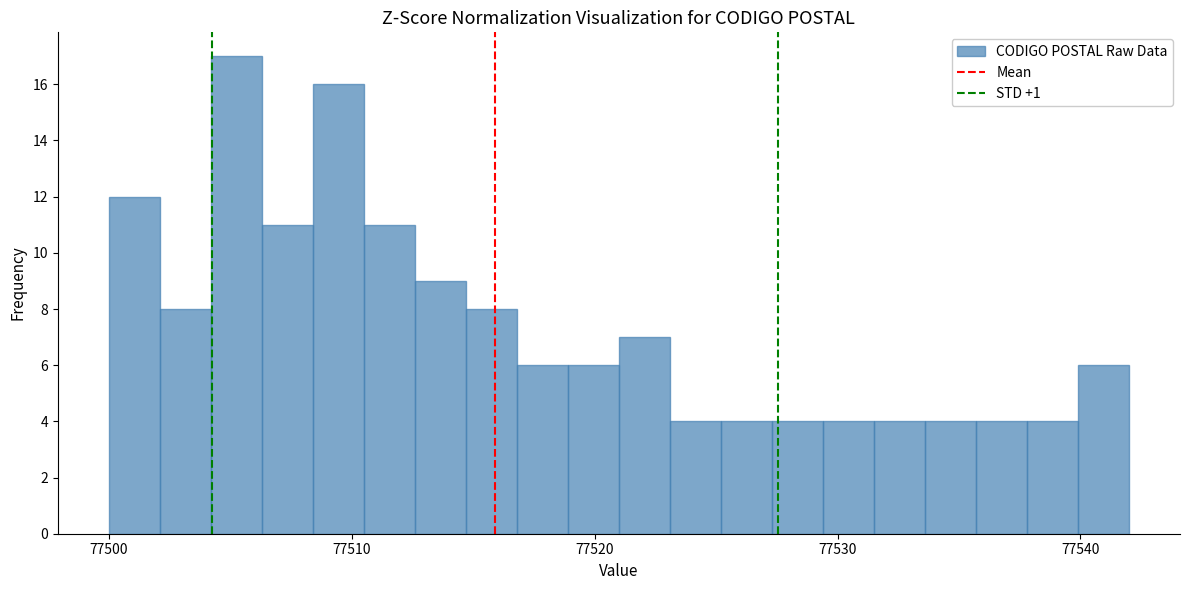

Around what value on the x-axis is the tallest bar? Give the approximate position of its centre, as read against the axis.

77505